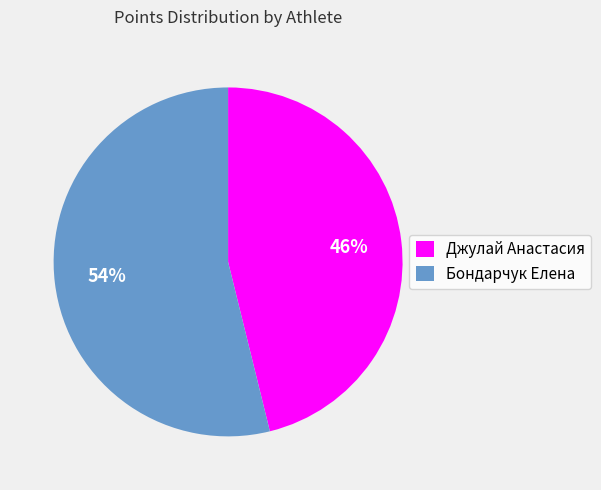

The Бондарчук Елена slice represents 54% of the pie. True or false?

True